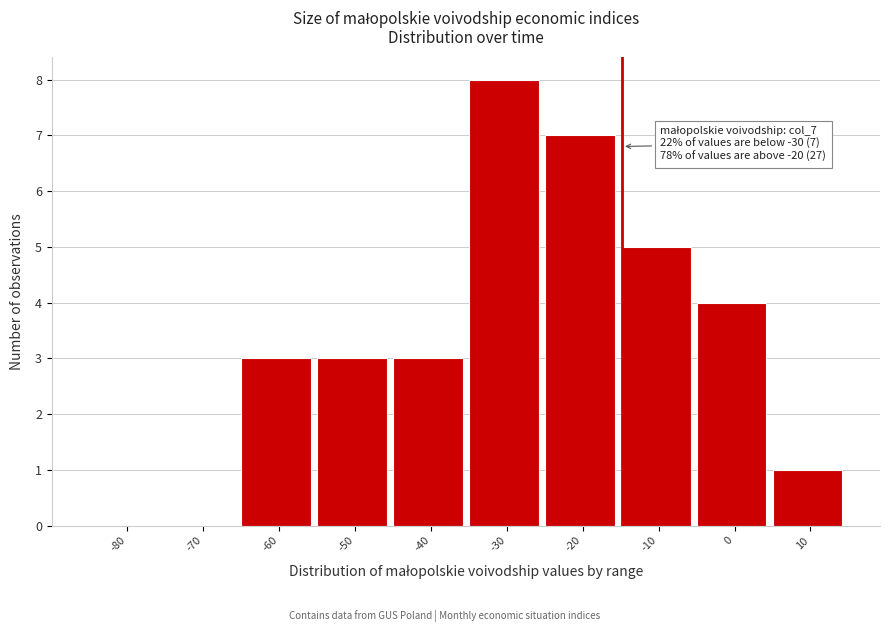

Reading right to left, list all the values displayed in this chart.

10=1	0=4	-10=5	-20=7	-30=8	-40=3	-50=3	-60=3	-70=0	-80=0